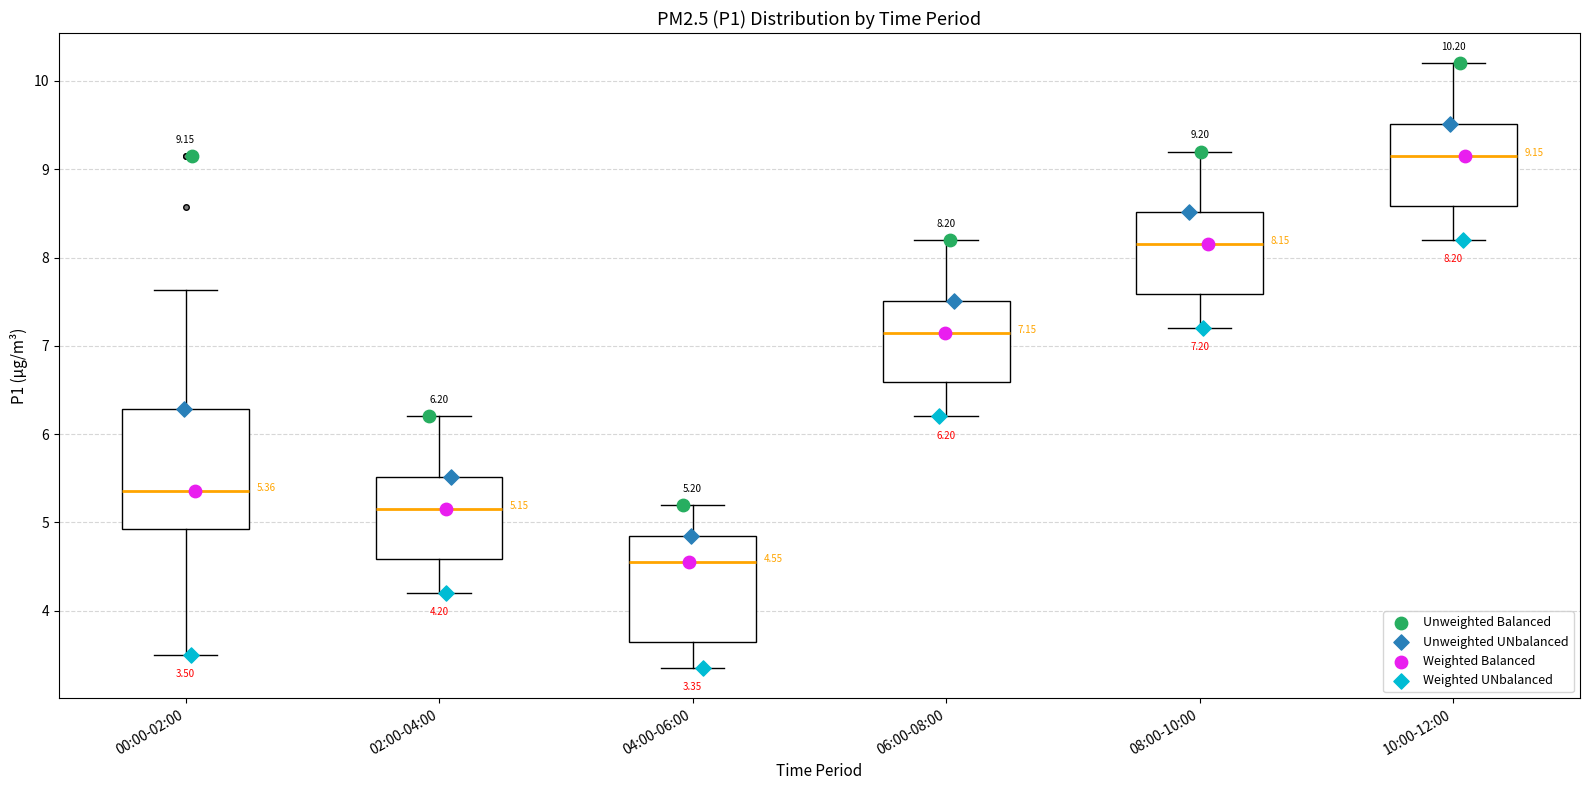

Which box has the lowest median line?

04:00-06:00